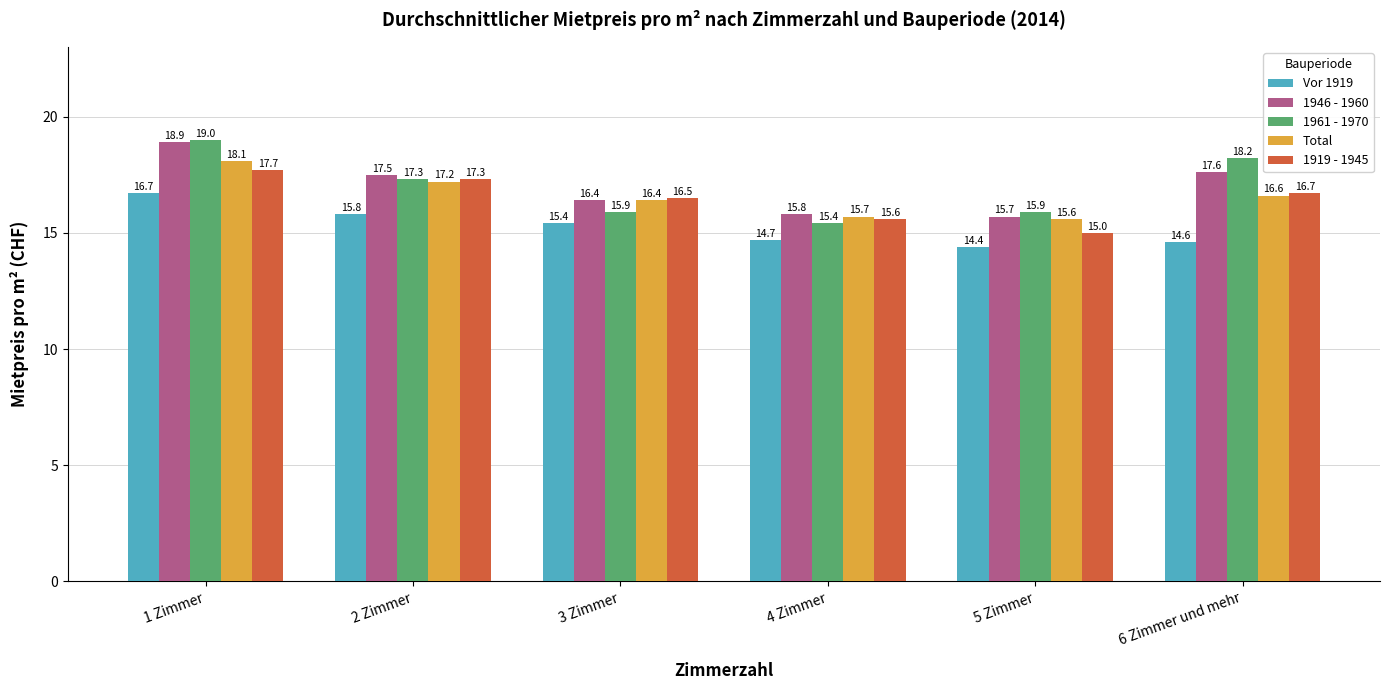

What is the sum of the 1961 - 1970 values at 6 Zimmer und mehr and 4 Zimmer?

33.6